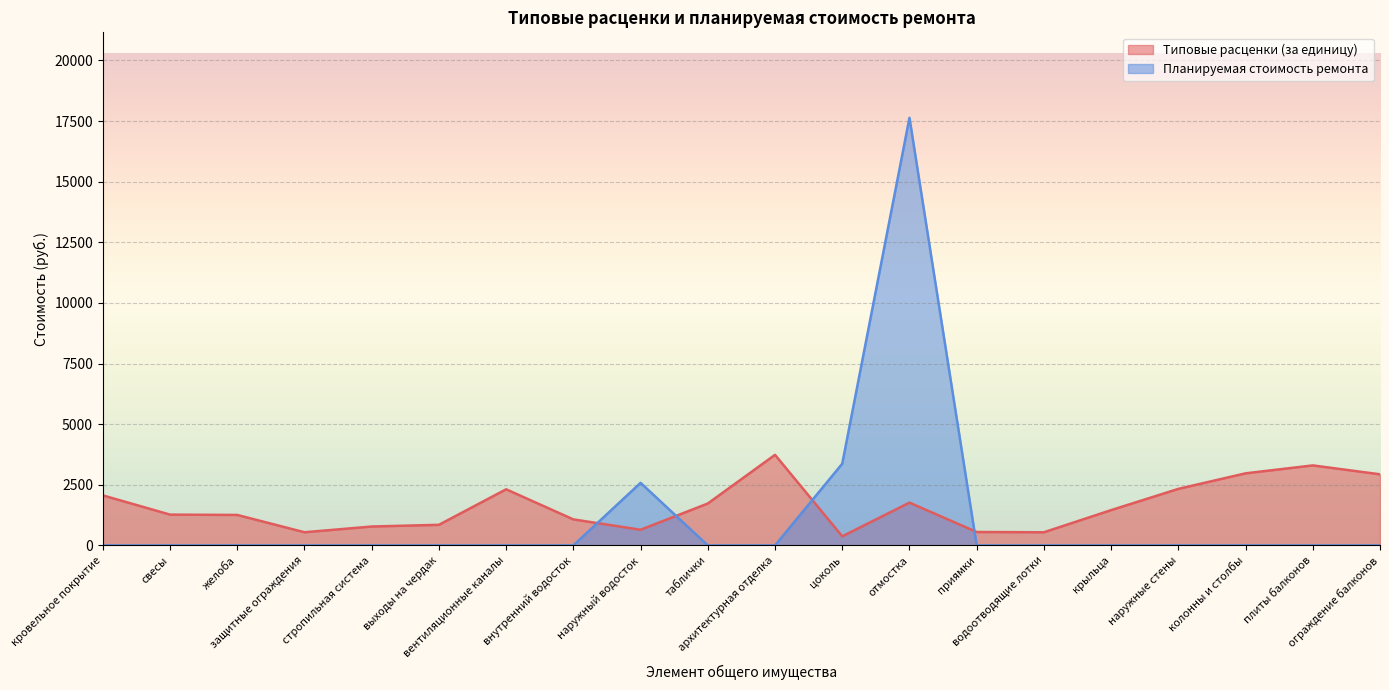

What is the highest value of the Типовые расценки (за единицу) series?

3735.1